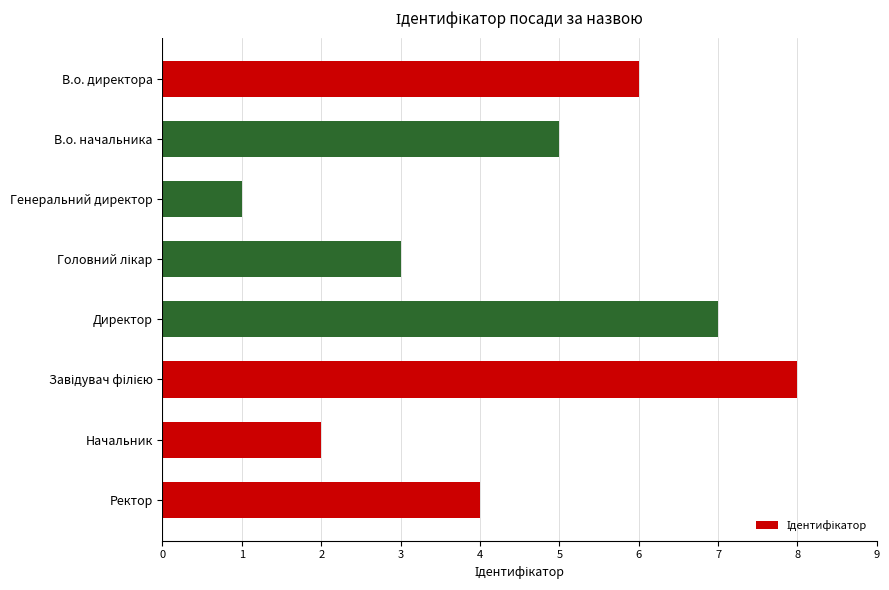

What is the greatest value displayed?

8